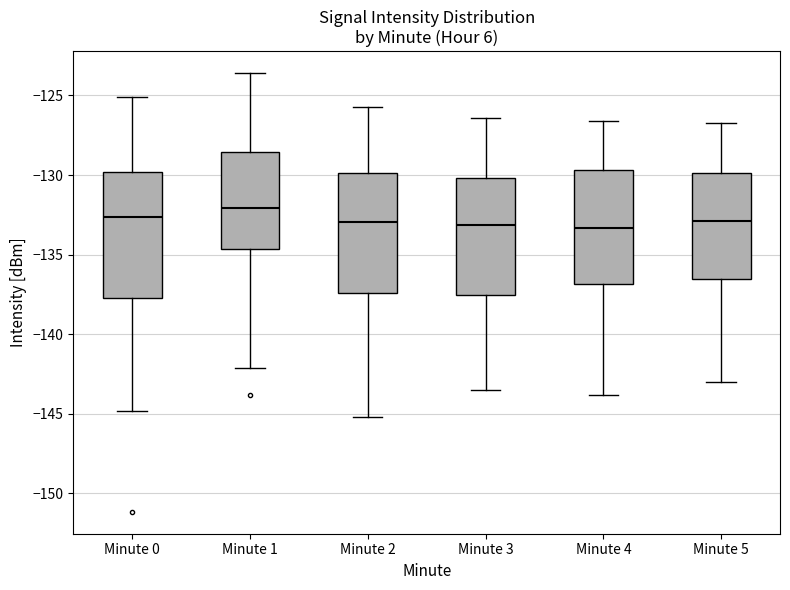

Where is the lower edge of the box for Minute 4 on the y-axis? The values are not printed on the chart, so give them approximately, as read against the axis.

-137.0